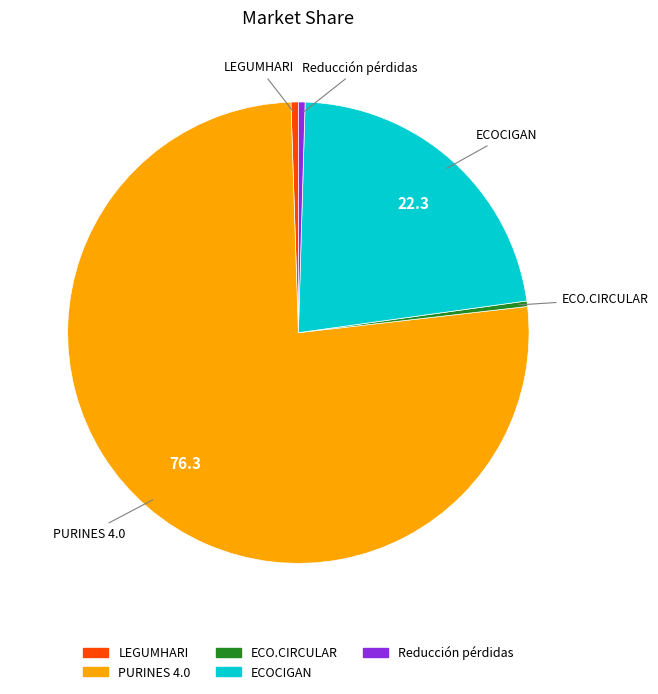

Which category has the biggest portion of the pie?

PURINES 4.0